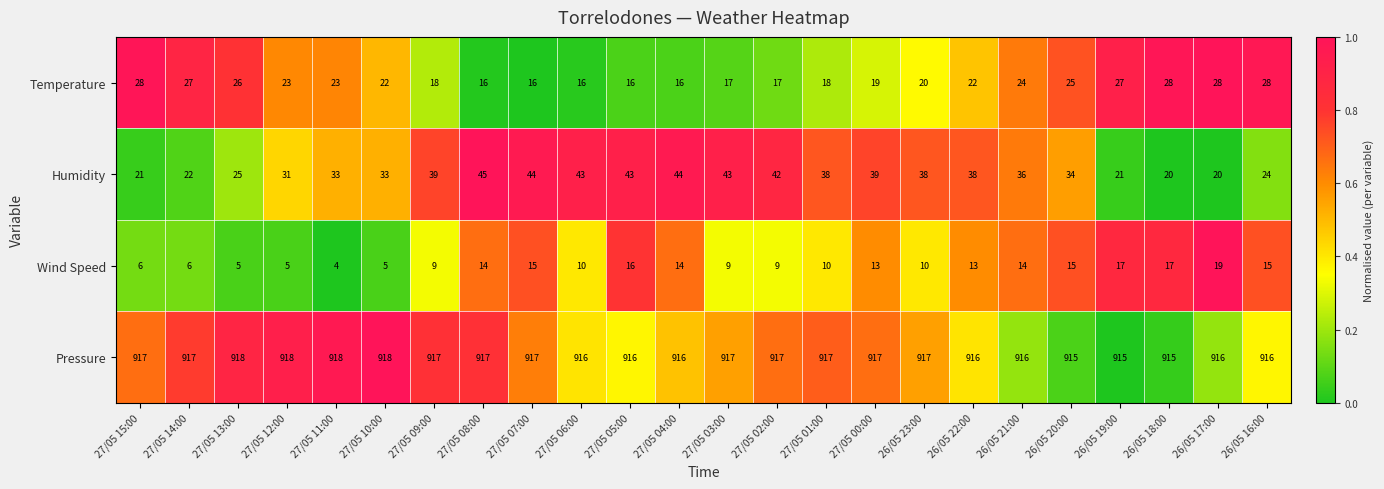

Which series has the largest total across all categories?

Pressure